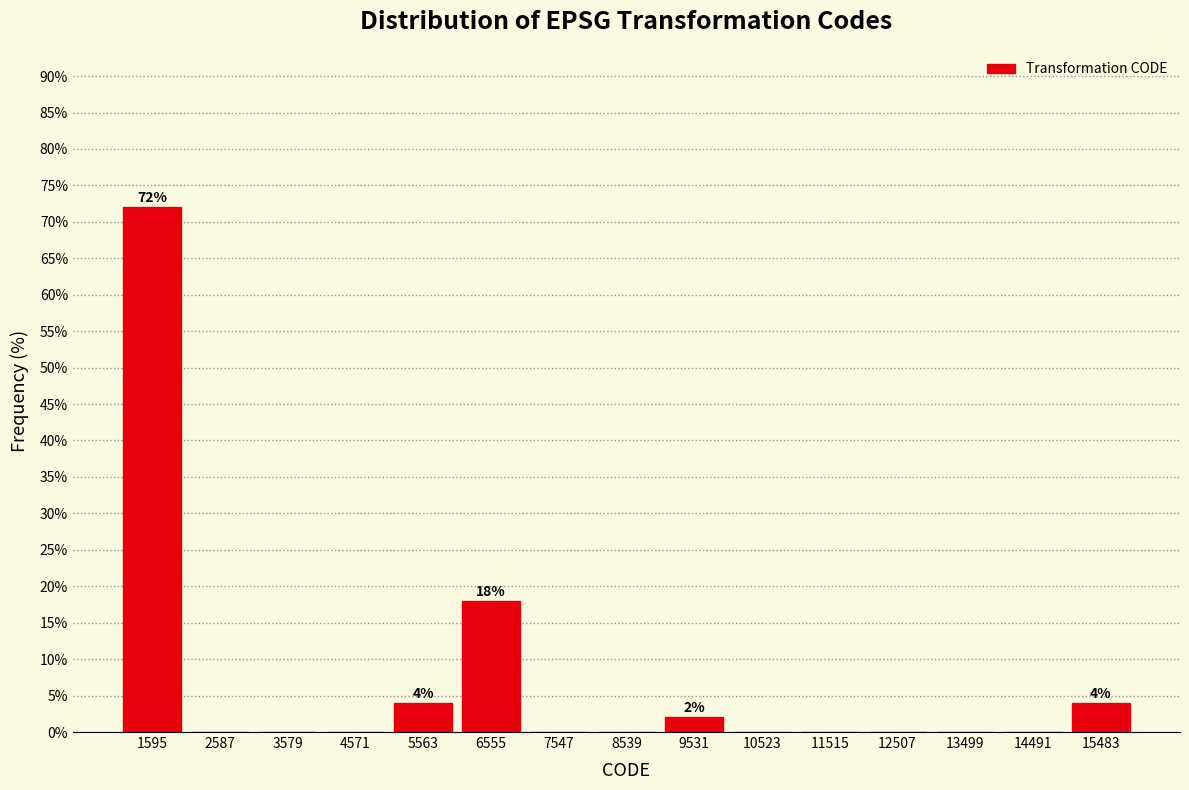

Over which range of the x-axis is the bar tallest?

1100 to 2100